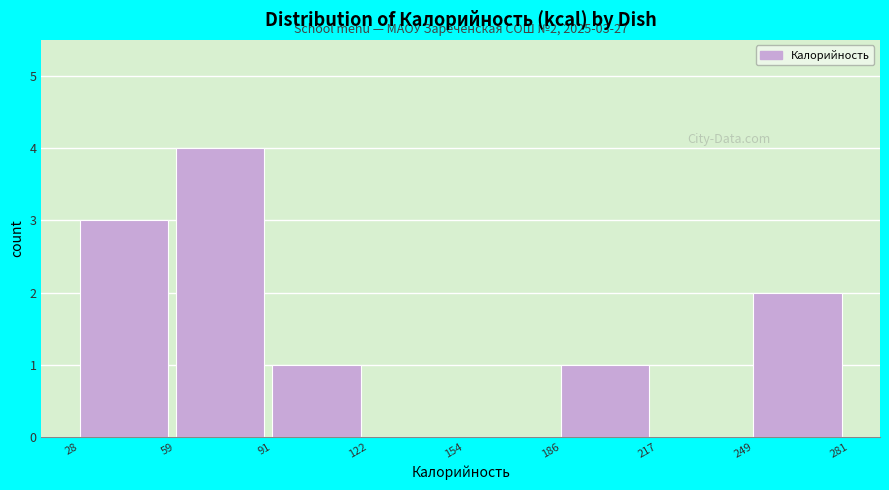

Which range on the x-axis has the tallest bar?

59 to 91